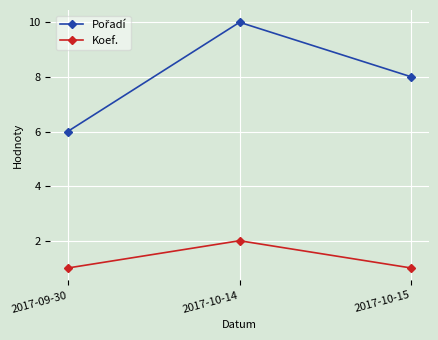

What is the total value across all series at 2017-09-30?

7